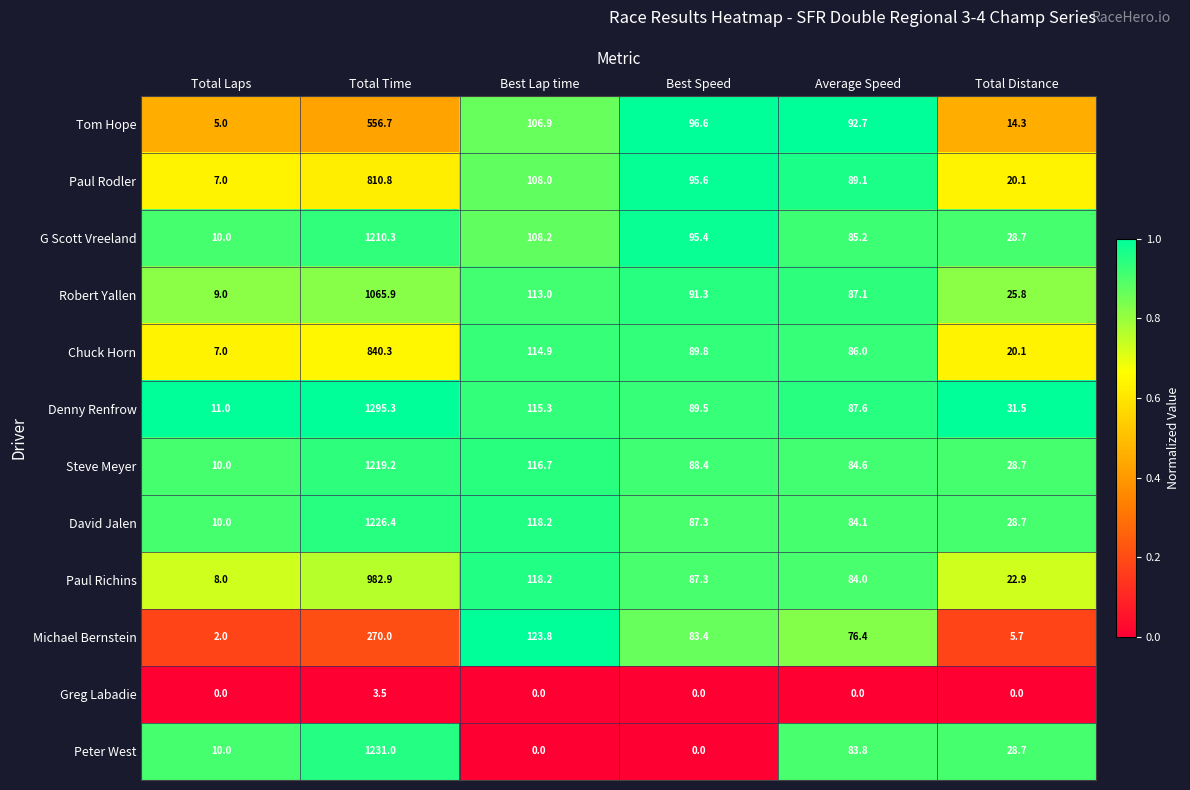

What is the difference between the maximum and minimum values in the Michael Bernstein series?

268.0